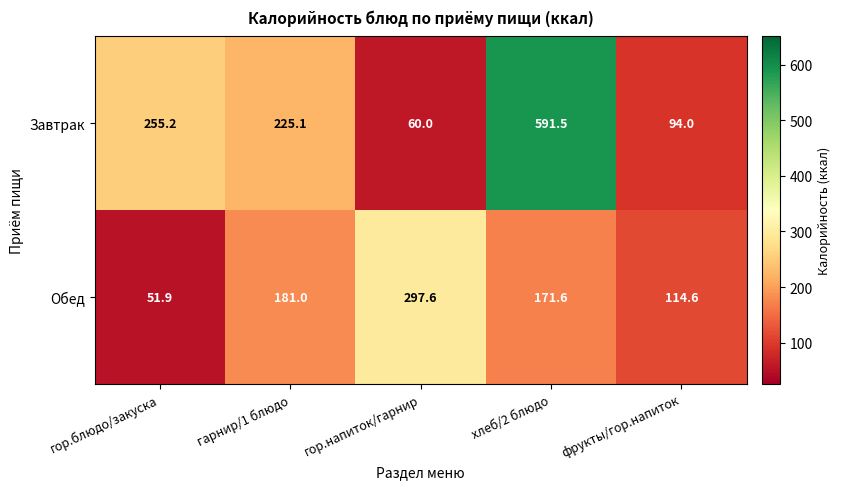

What is the spread (max minus min) of values at хлеб/2 блюдо?

419.9